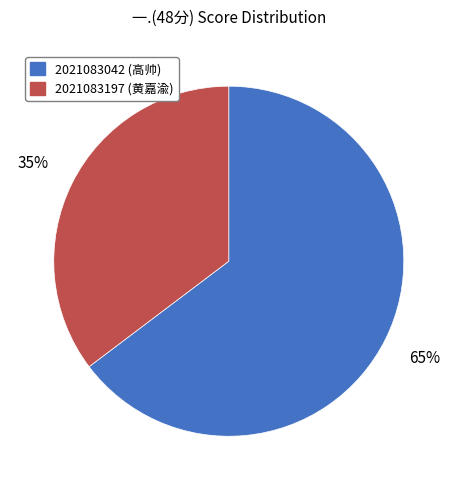

To the nearest percent, what is the average slice percentage?

50%